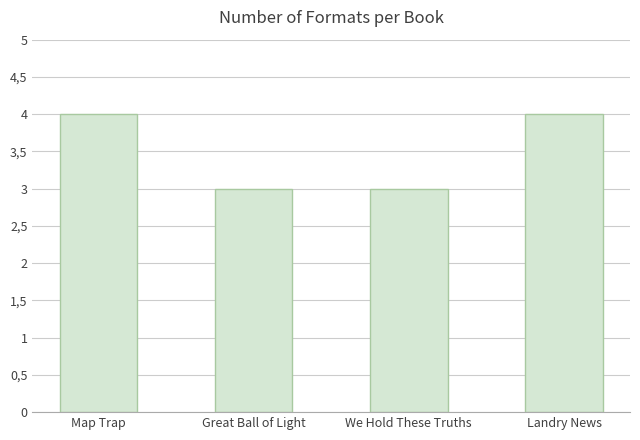

Are the bars grouped side by side (vs. stacked)?

No